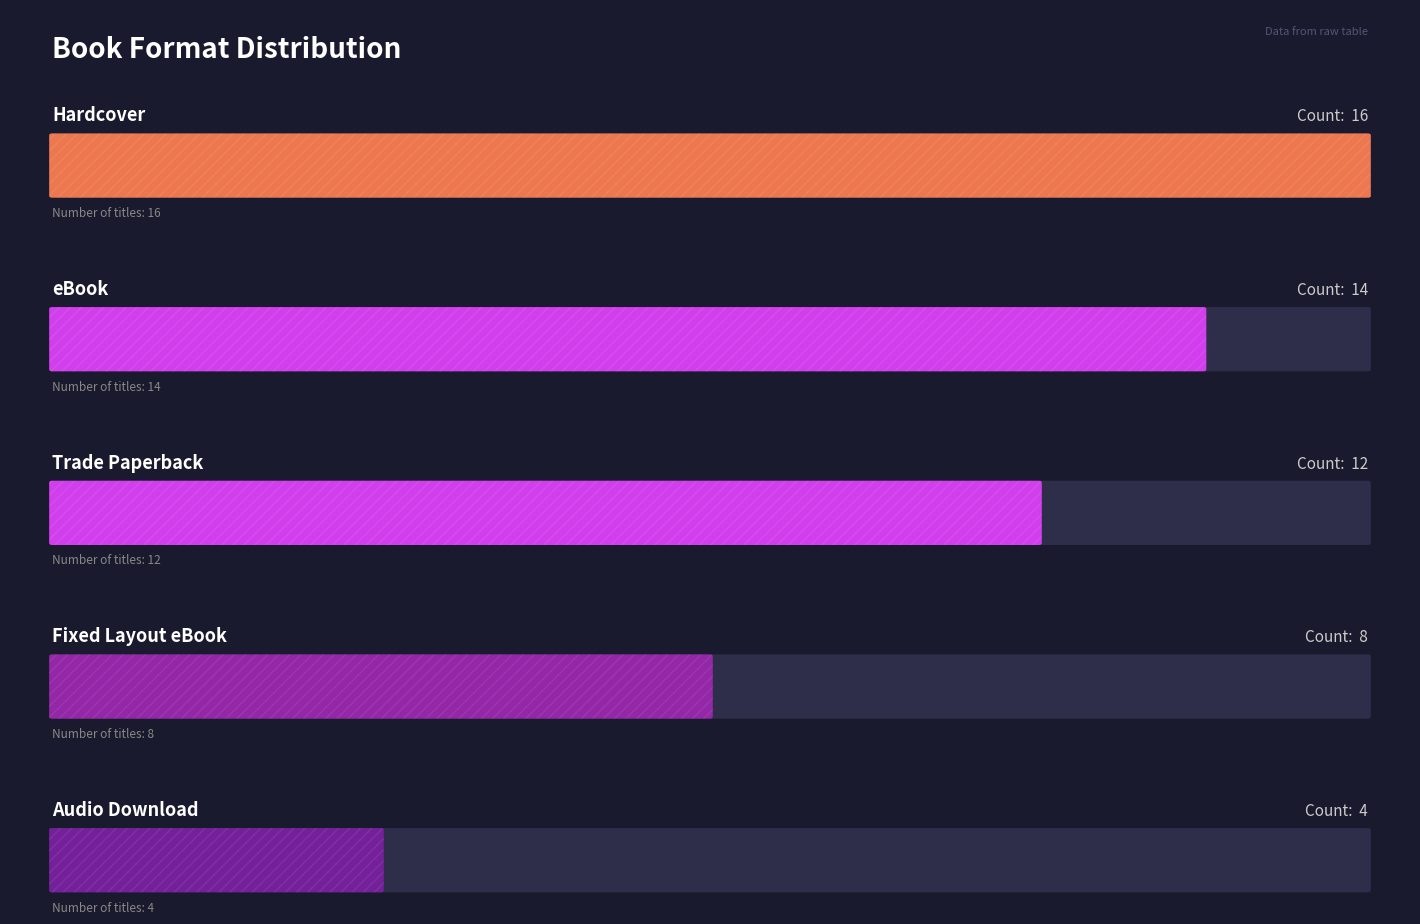

Are the bars grouped side by side (vs. stacked)?

No